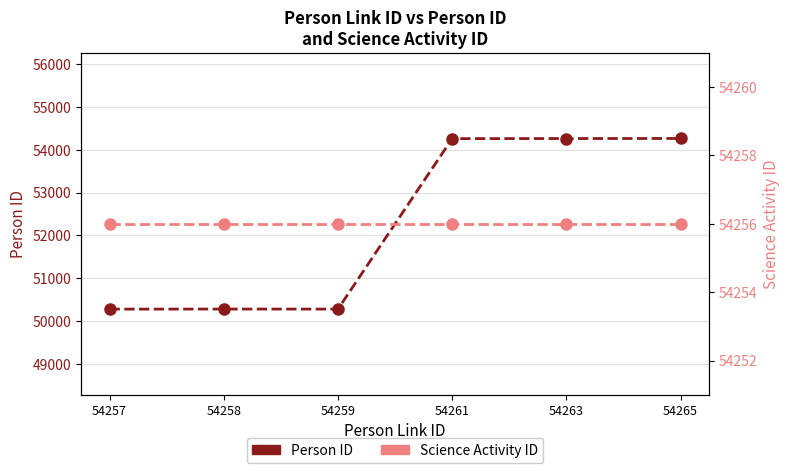

Where is the first local maximum for Person ID?

54258